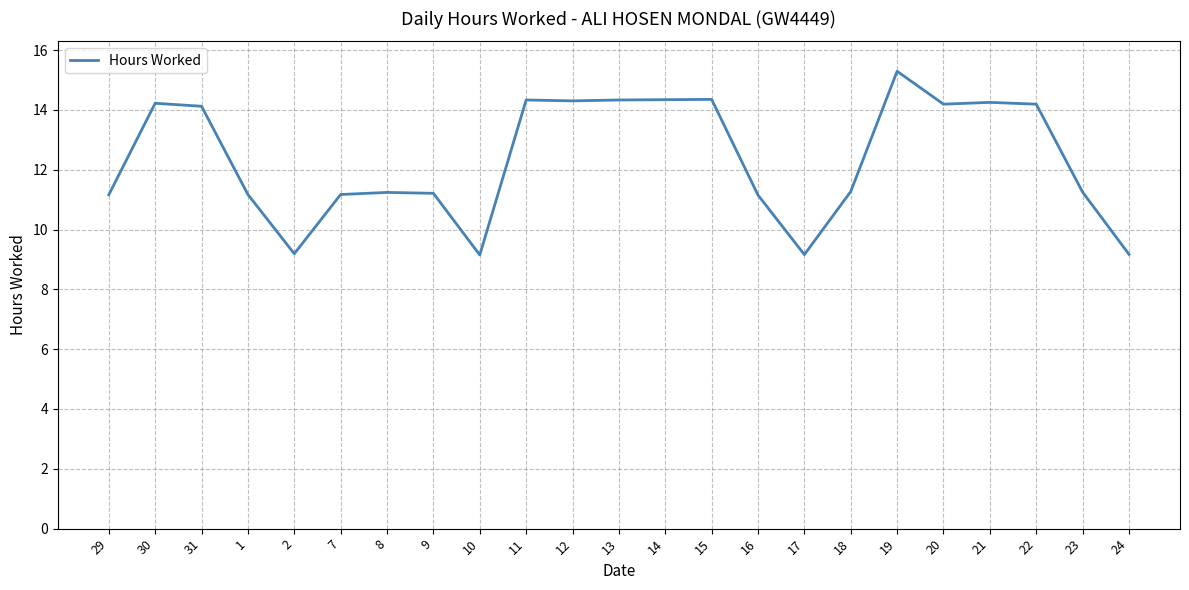

What position from the right is 16?

9